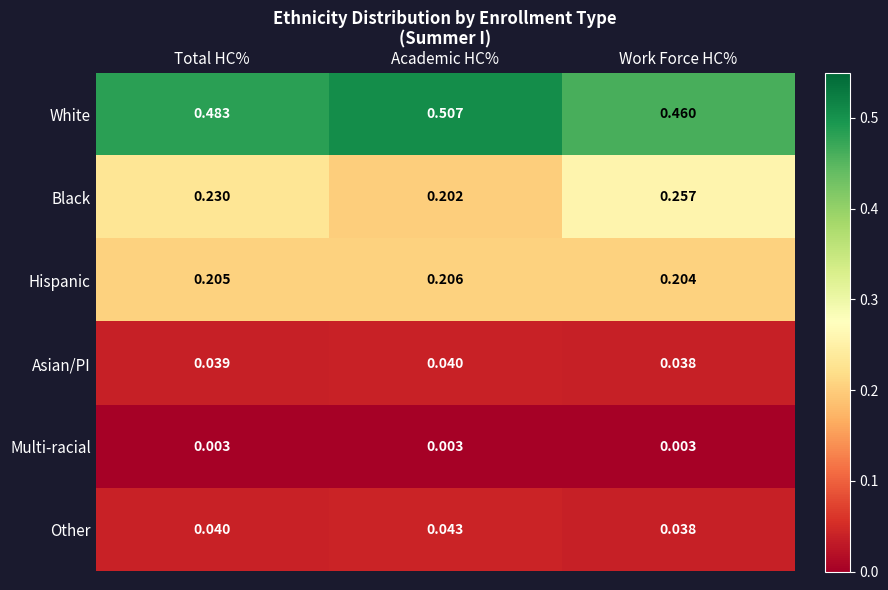

Count the number of data series in this chart.

6